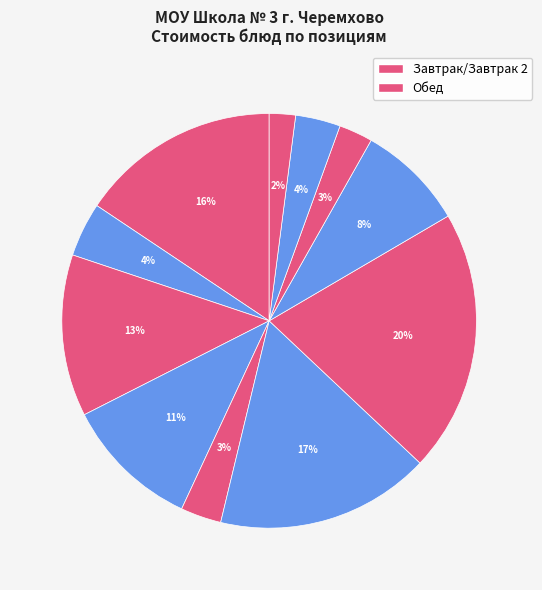

What is the largest slice in the pie chart?

курица в соусе с томатом